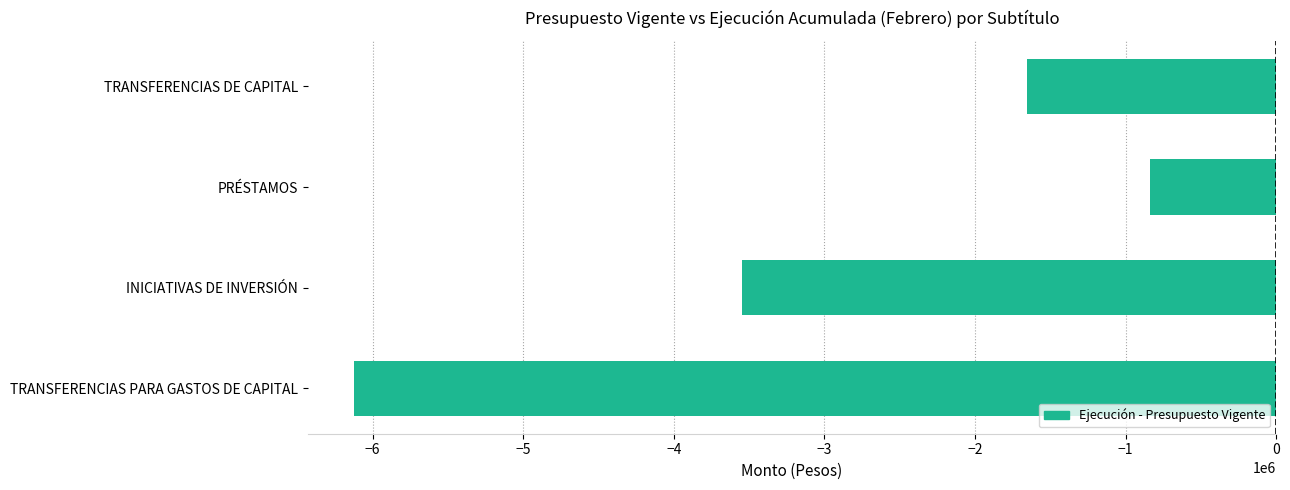

Reading bottom to top, what are all the values shown in this chart?

-6125105	-3548540	-839000	-1654565